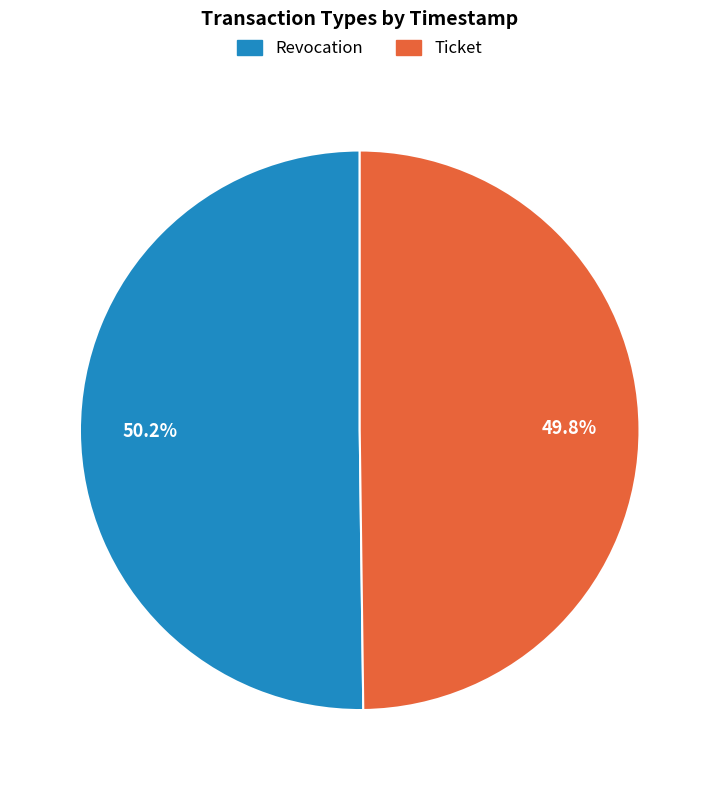

Does any single category account for the majority?

Yes